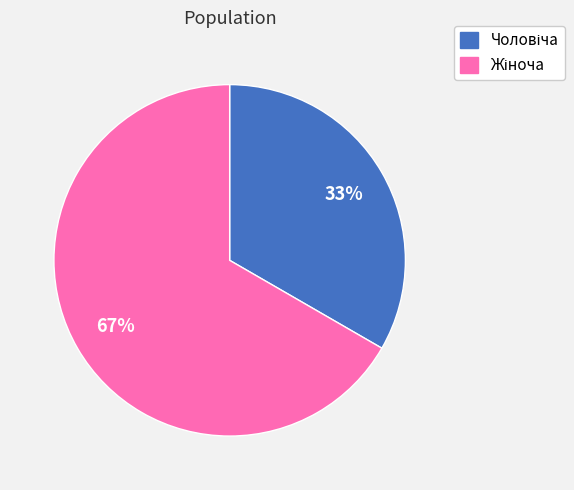

Is there a majority slice in this chart?

Yes